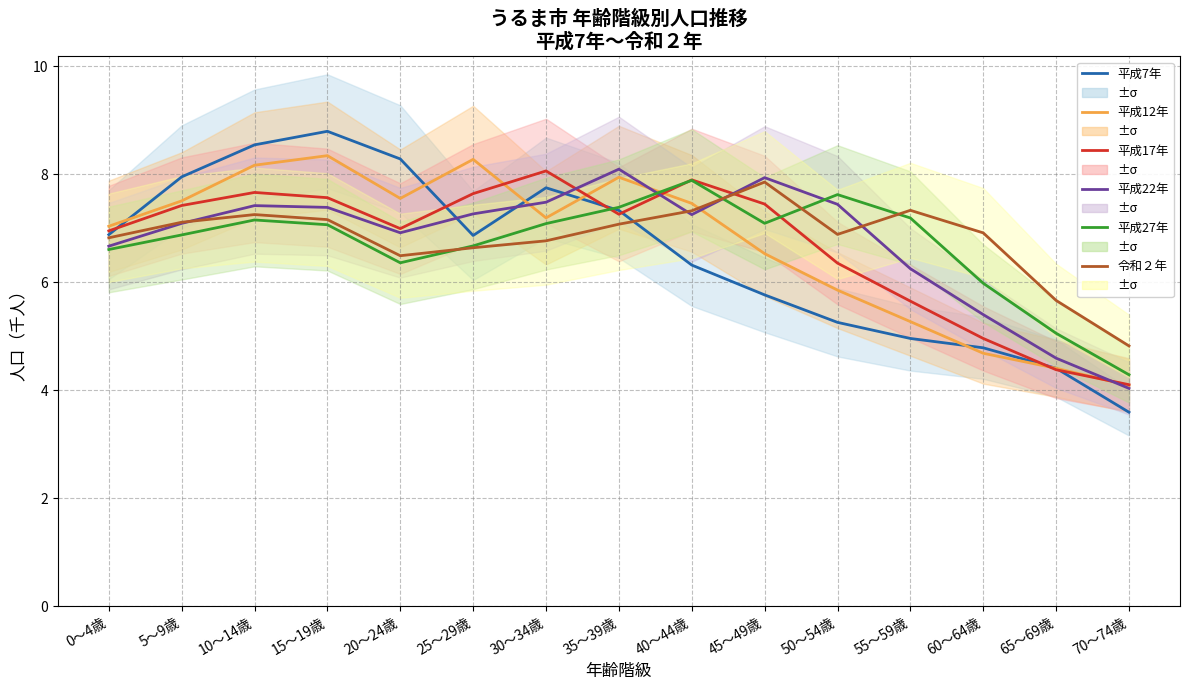

Which series has the largest total across all categories?

令和２年